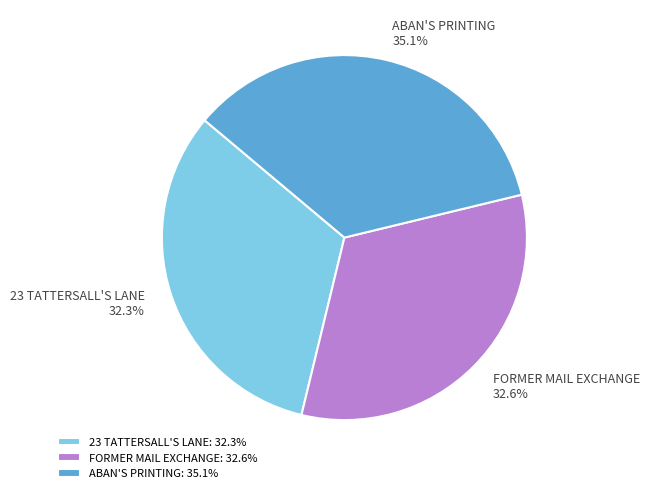

Is 23 TATTERSALL'S LANE the majority of the pie?

No